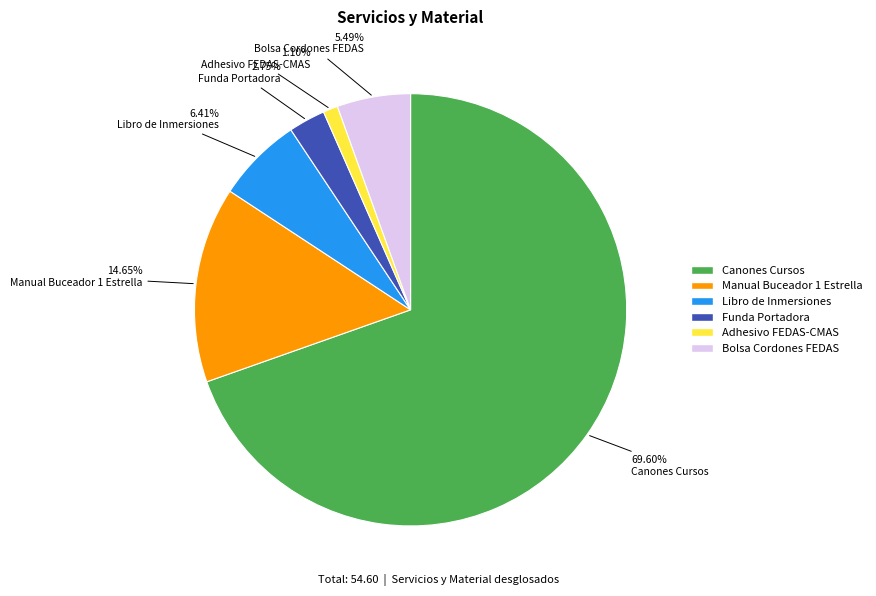

Does any single category account for the majority?

Yes